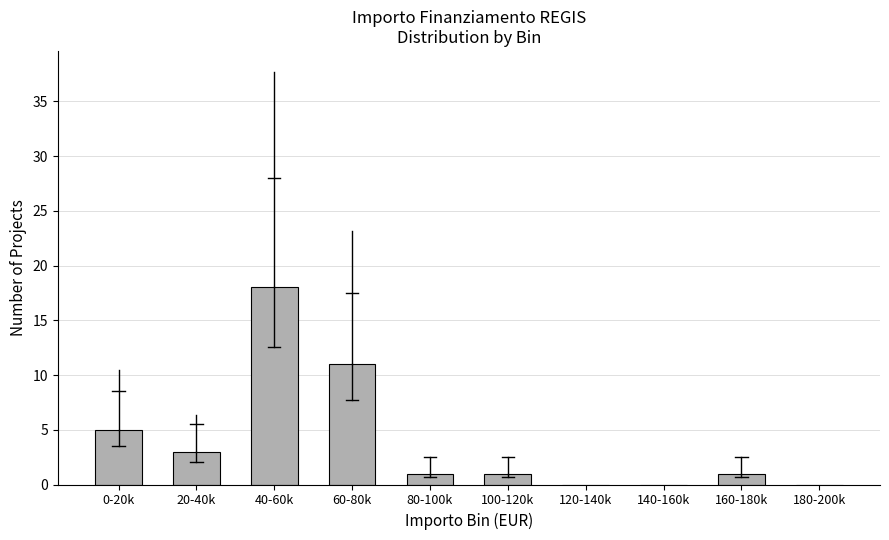

Reading left to right, extract all data points from this chart.

0-20k=5	20-40k=3	40-60k=18	60-80k=11	80-100k=1	100-120k=1	120-140k=0	140-160k=0	160-180k=1	180-200k=0